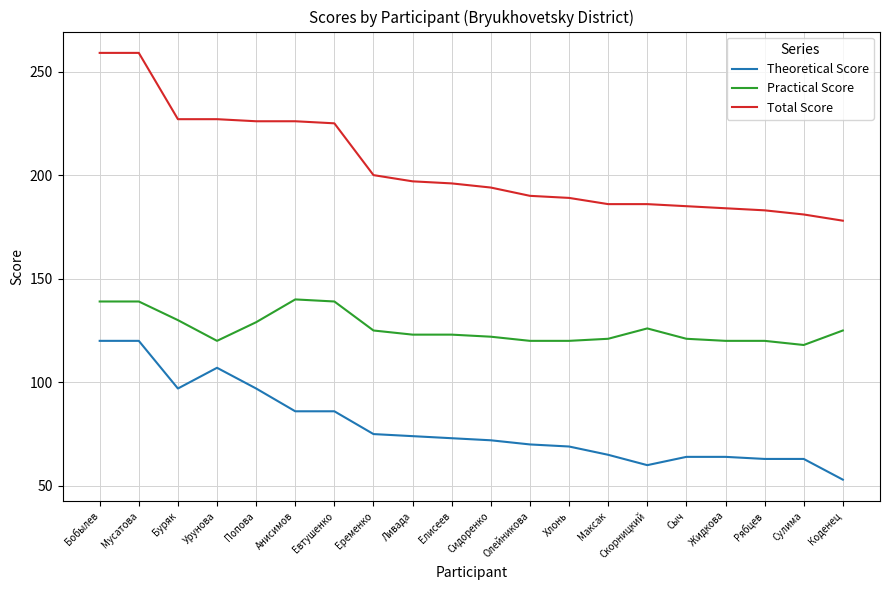

What position from the left is Сидоренко?

11